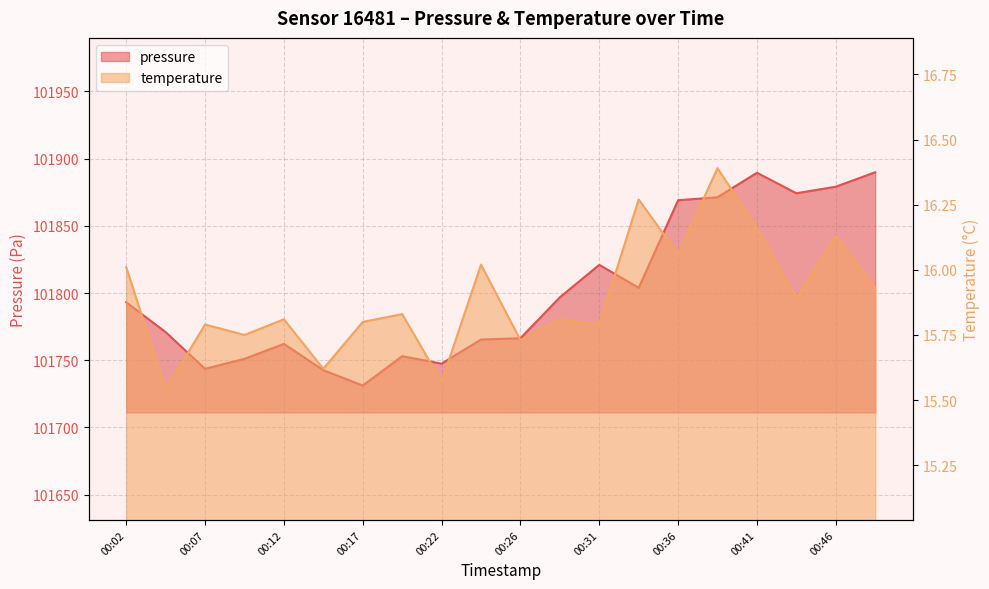

What is the spread (max minus min) of values at 00:22?

101731.9